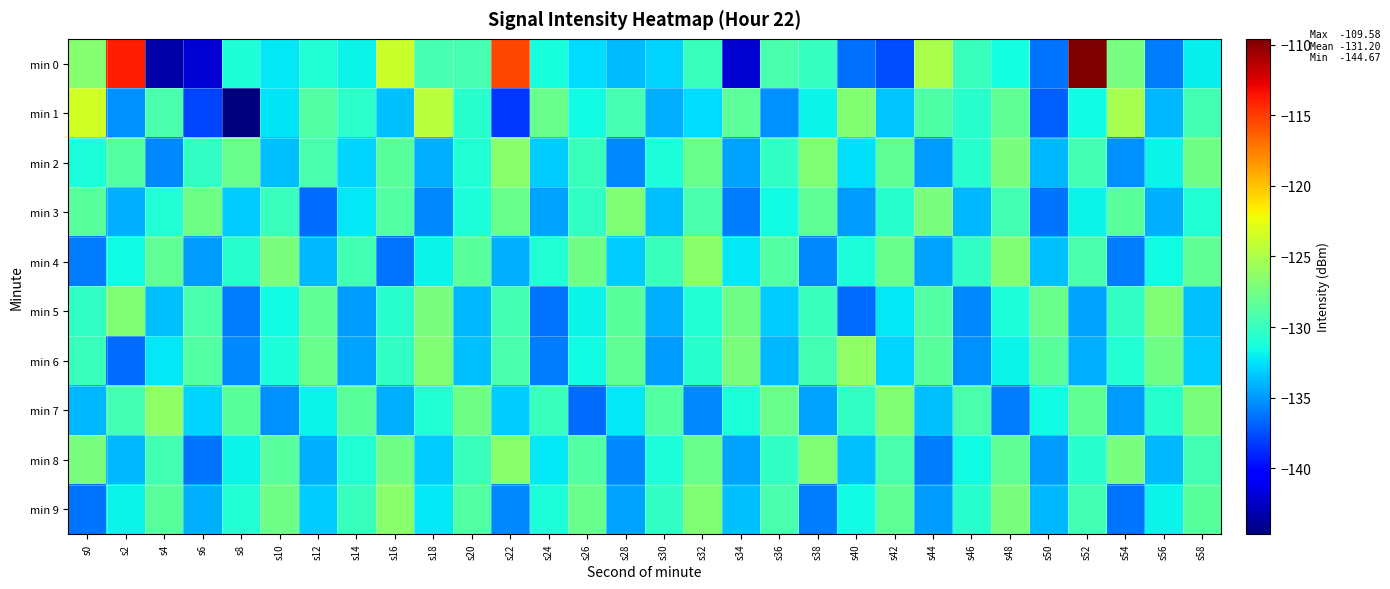

At s6, list the series in order from smallest to largest.

min 0, min 1, min 8, min 4, min 9, min 7, min 2, min 5, min 6, min 3